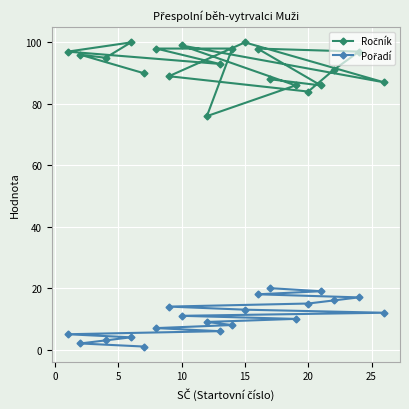

At how many categories does at least one series exceed 69?

20